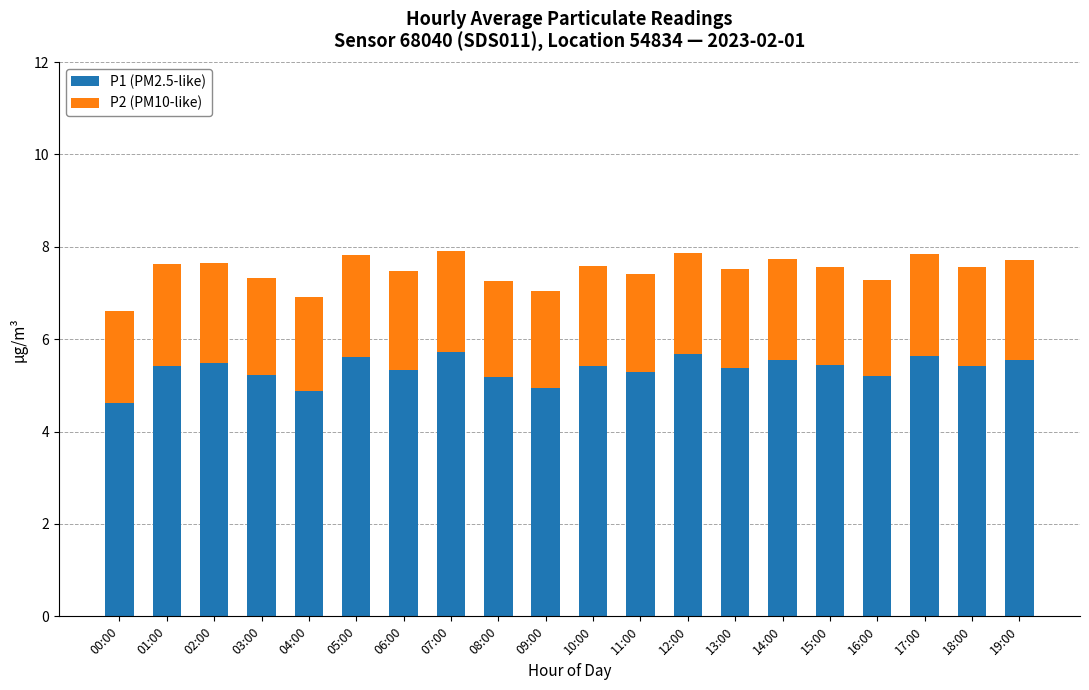

What is the total value across all series at 02:00?

7.7